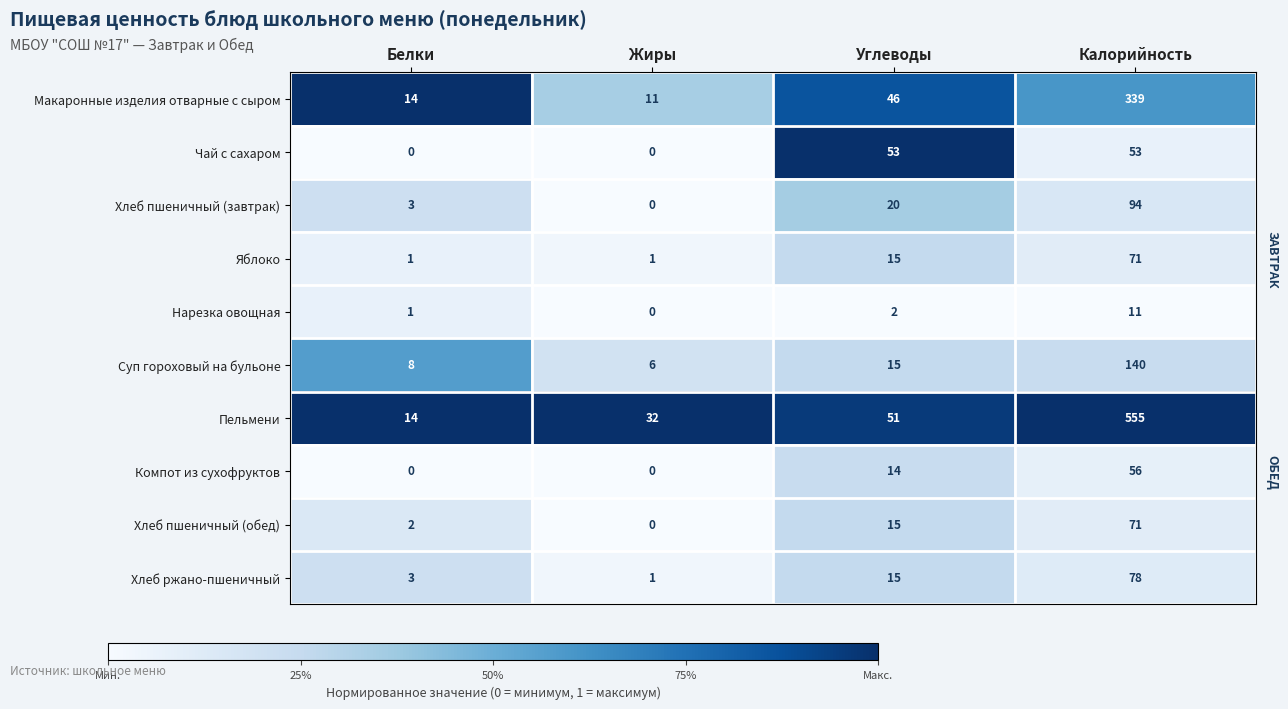

Is the value of Компот из сухофруктов at Углеводы greater than the value of Нарезка овощная at Калорийность?

Yes